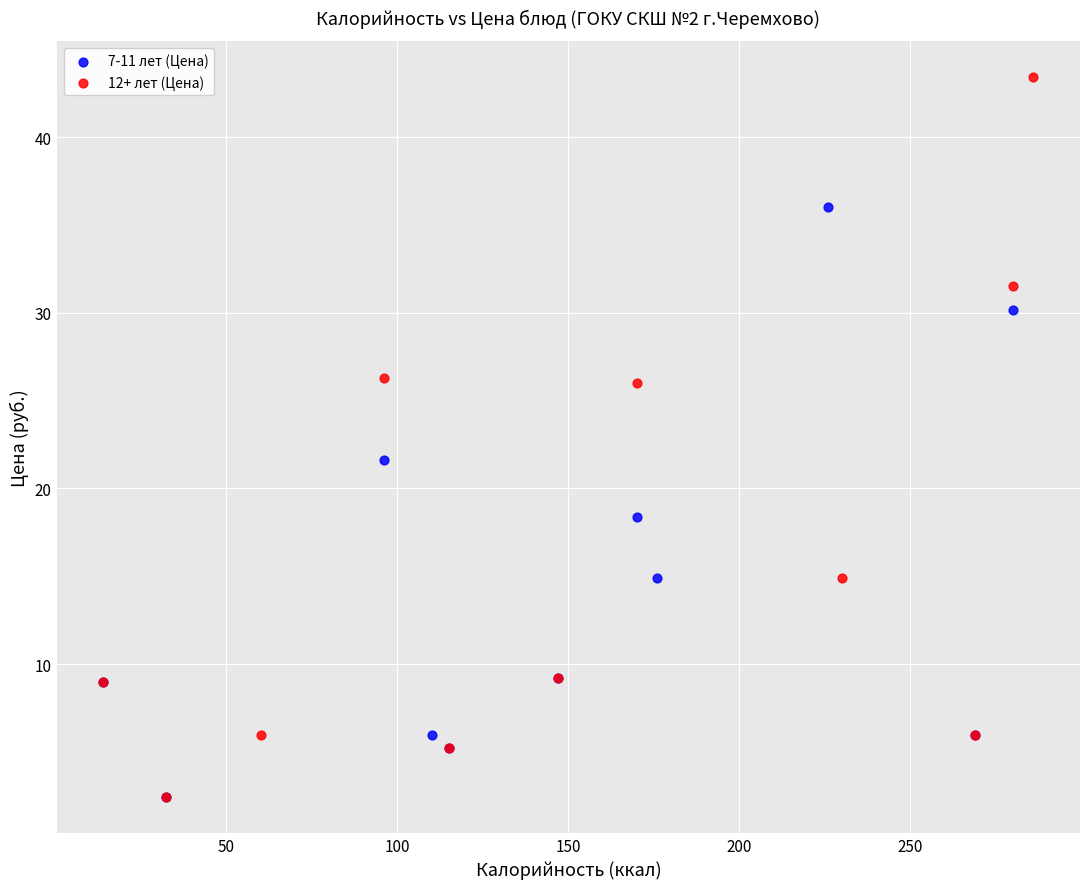

What are all the series names shown in the legend?

7-11 лет (Цена), 12+ лет (Цена)